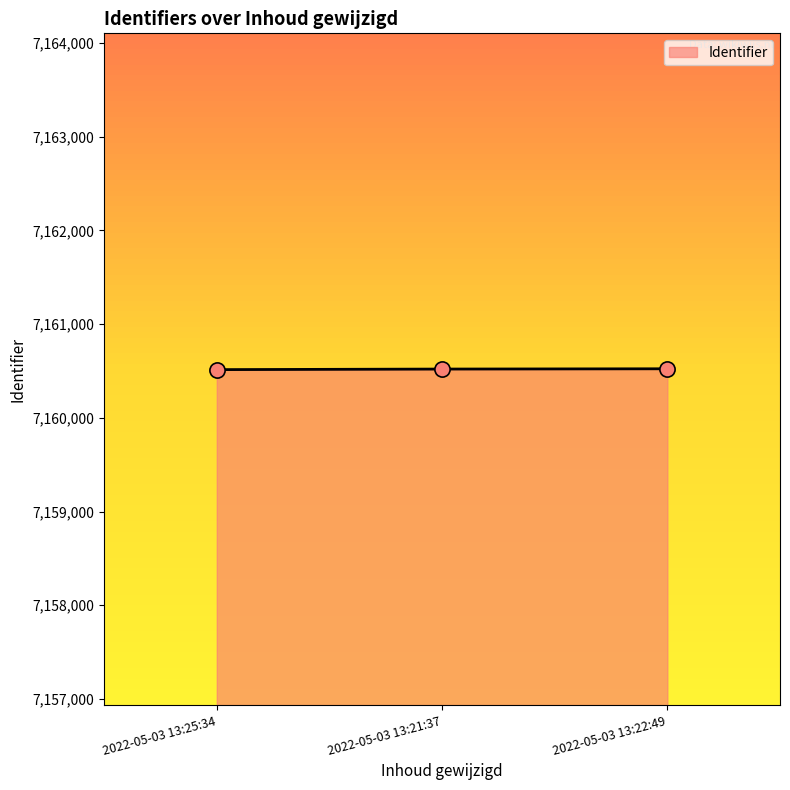

What is the ratio of the value at 2022-05-03 13:25:34 to the value at 2022-05-03 13:22:49?

1.0